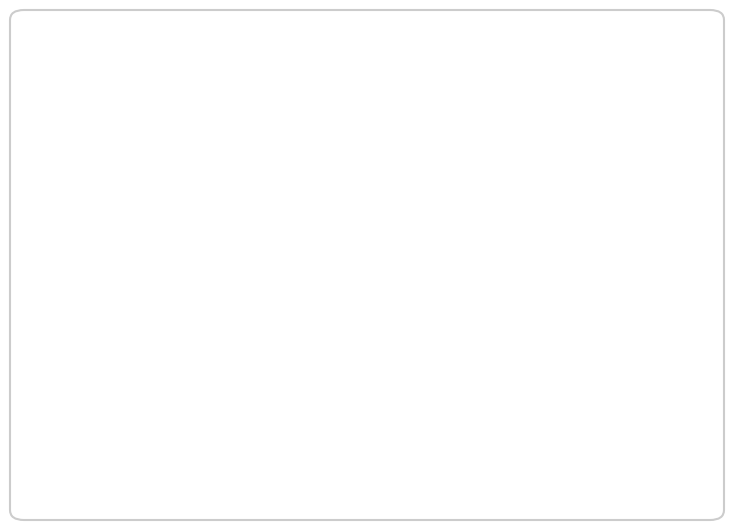

Which has a higher value, up or down?

up